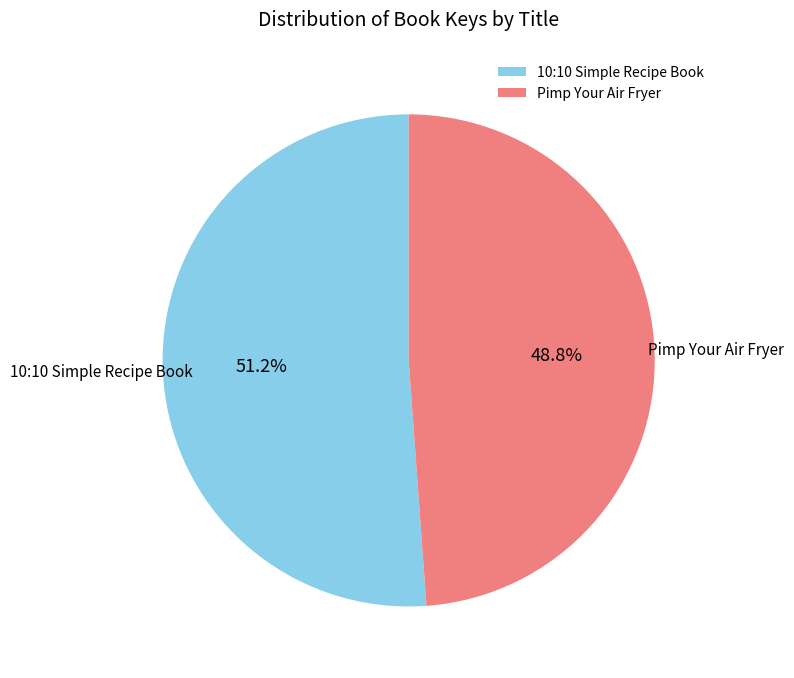

How many segments does this pie chart have?

2